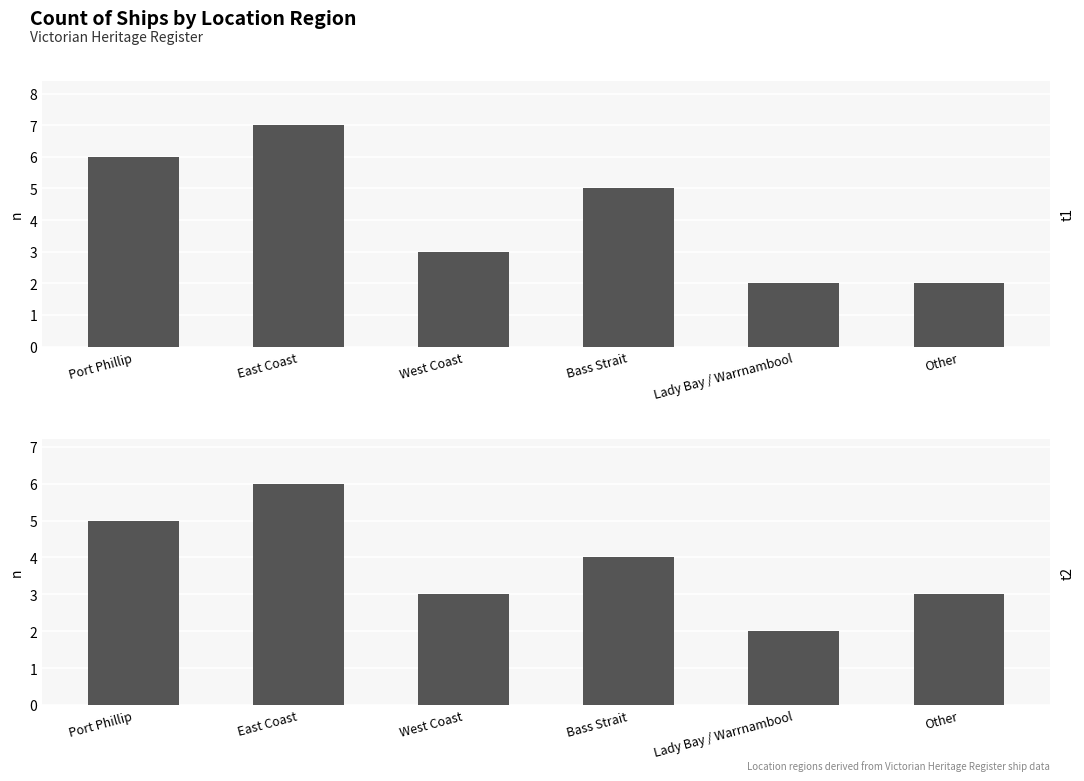

What value does the t1 series have at Port Phillip?

6